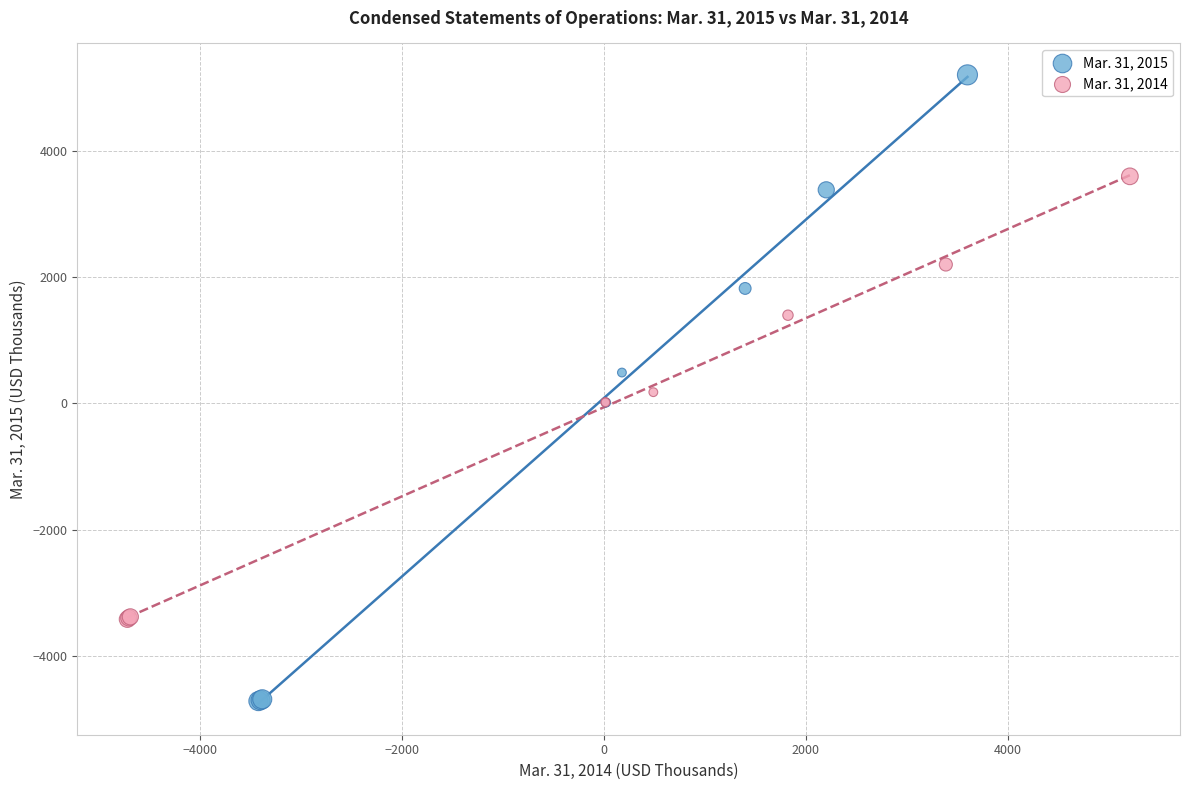

Which series reaches the minimum Y coordinate?

Mar. 31, 2015